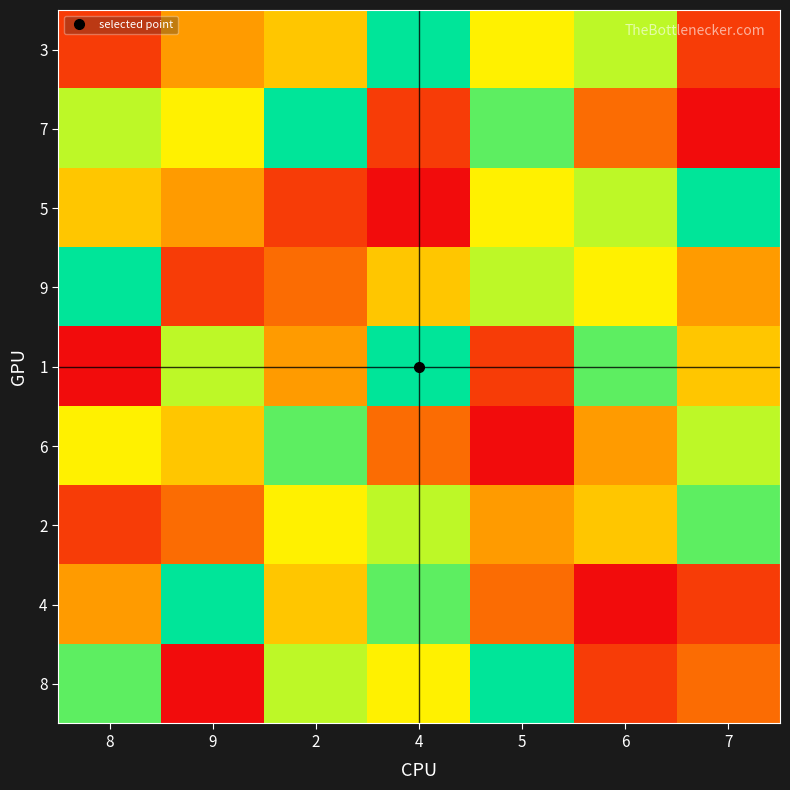

List the series in order of their peak value, lowest first.

6, 2, 3, 7, 5, 9, 1, 4, 8